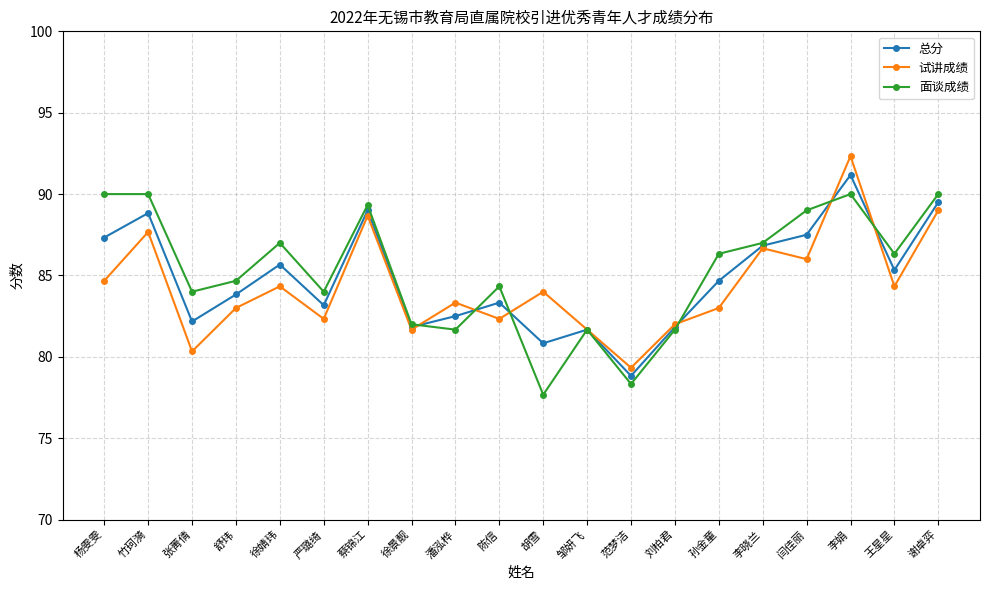

The 试讲成绩 series shows 84.3 at 徐婧玮. True or false?

True